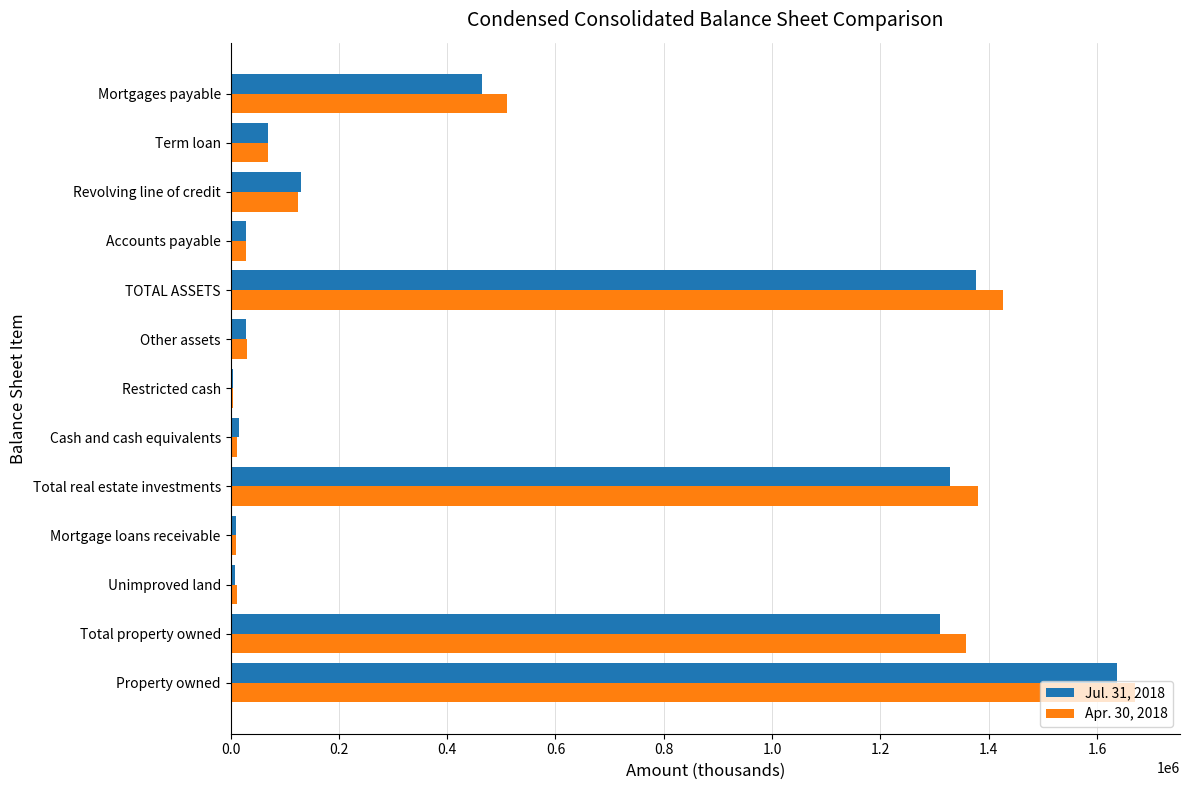

What are all the series names shown in the legend?

Jul. 31, 2018, Apr. 30, 2018